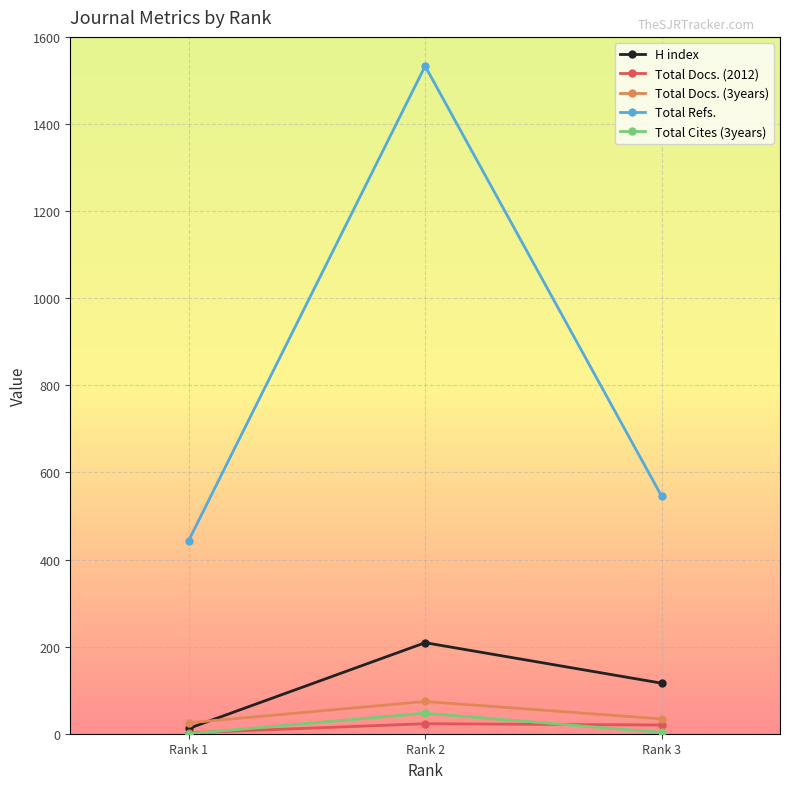

True or false: Total Refs. has a value of 496 at Rank 2.

False